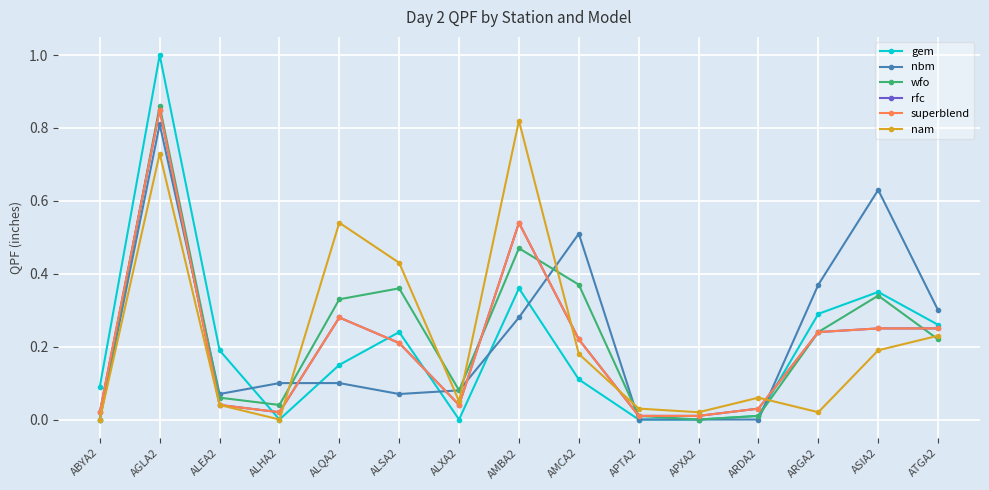

Is this an area chart (filled region under the line)?

No